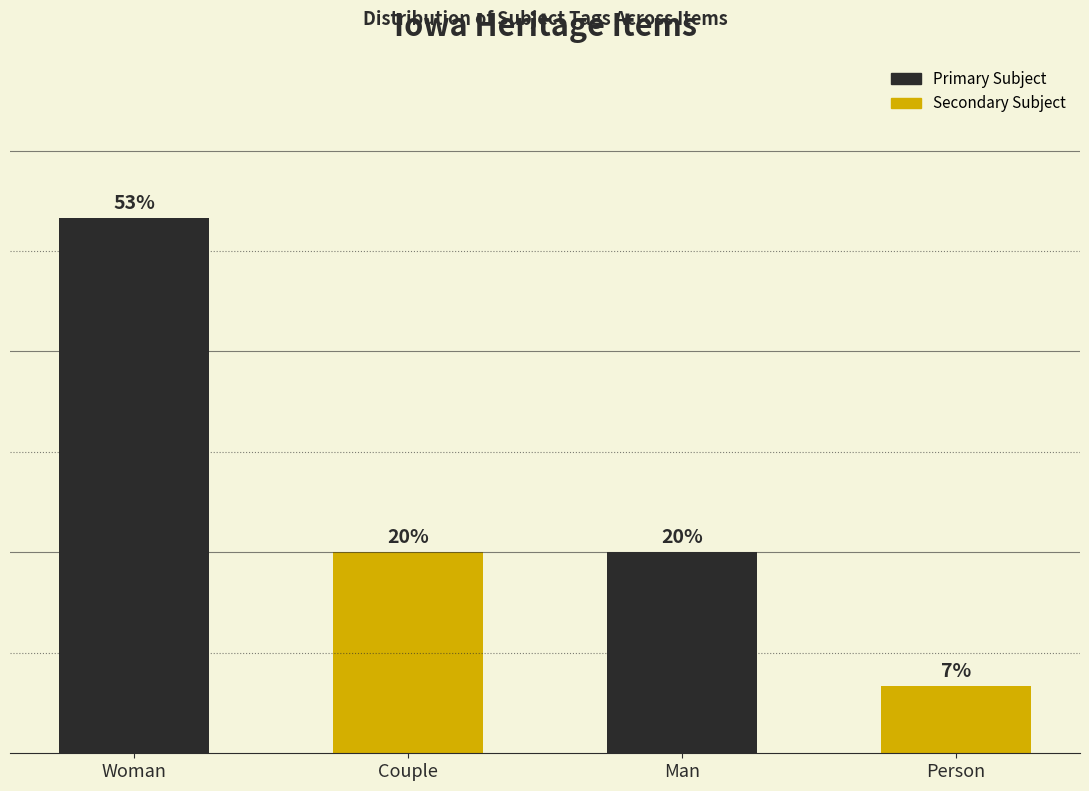

Where does the data first go above 20?

Woman